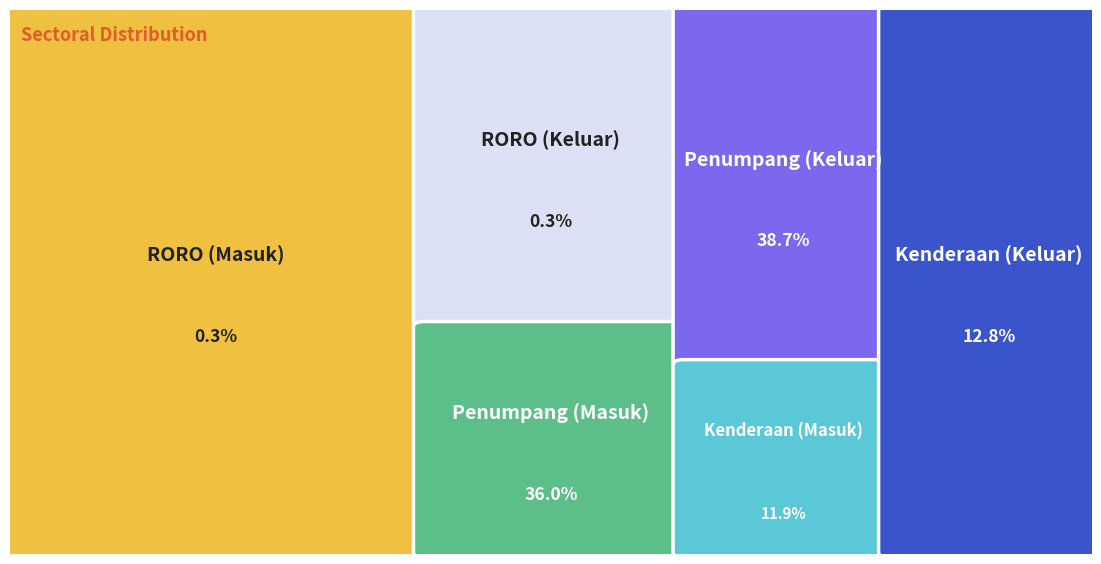

Is it true that Kenderaan (Masuk) is 1% of the pie?

False